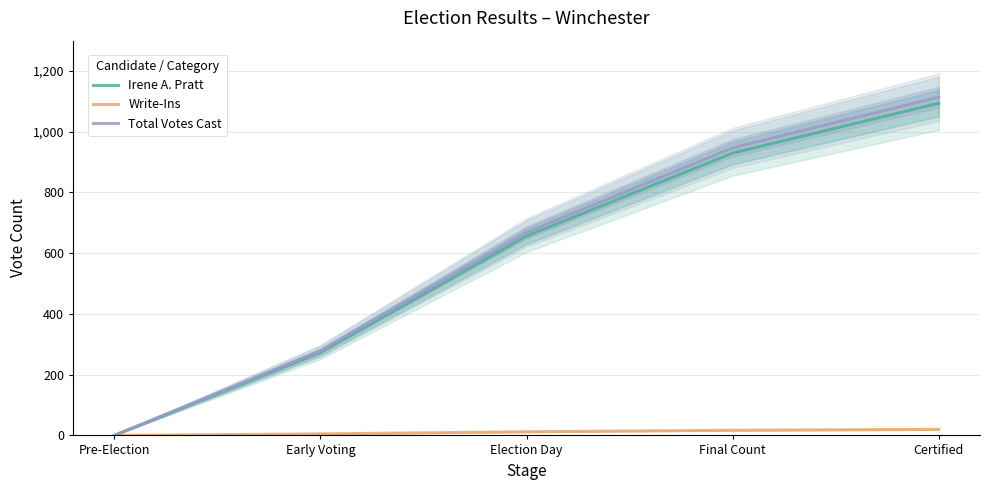

True or false: Irene A. Pratt and Write-Ins intersect in this chart.

False